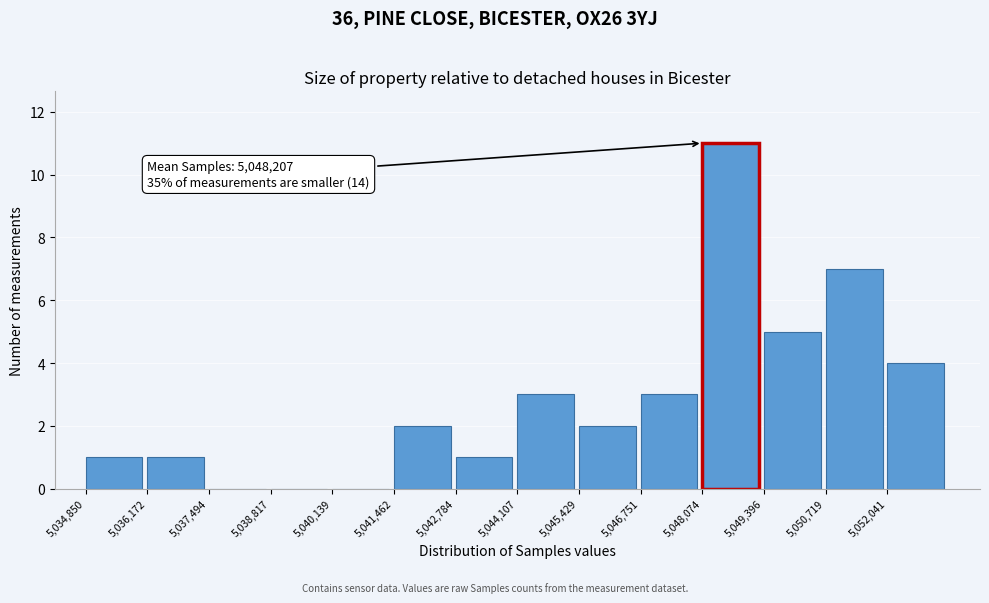

Over which range of the x-axis is the bar tallest?

5048000 to 5049400